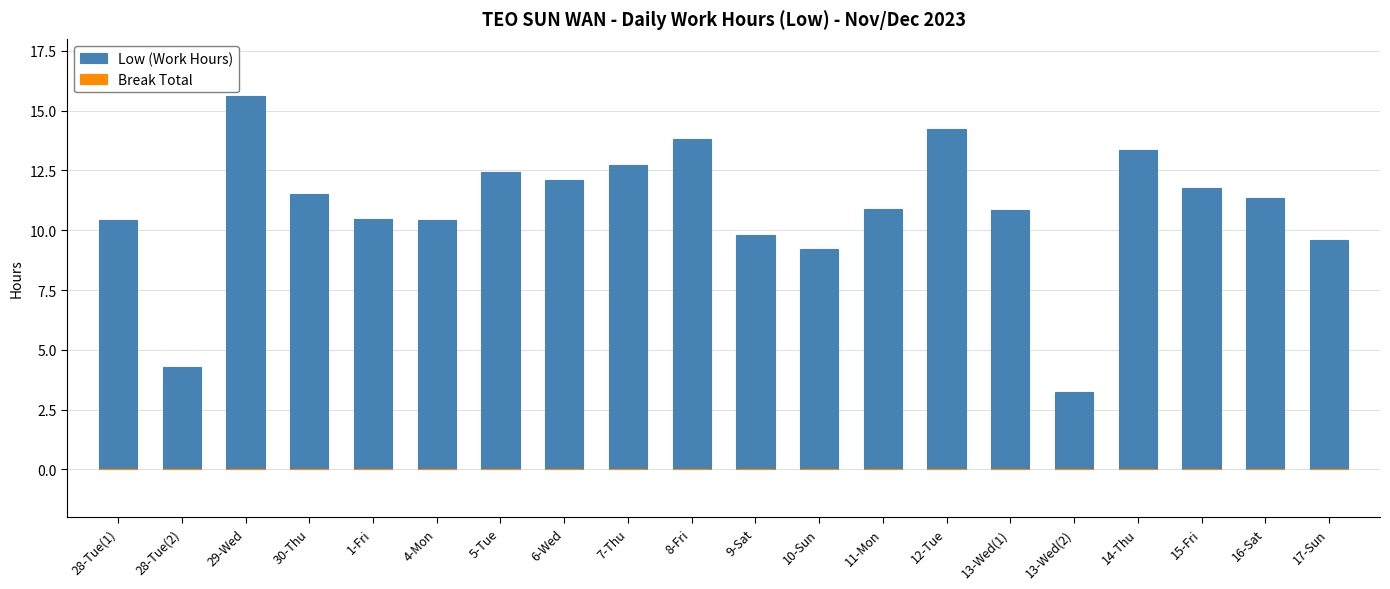

Does the chart contain any negative values?

No